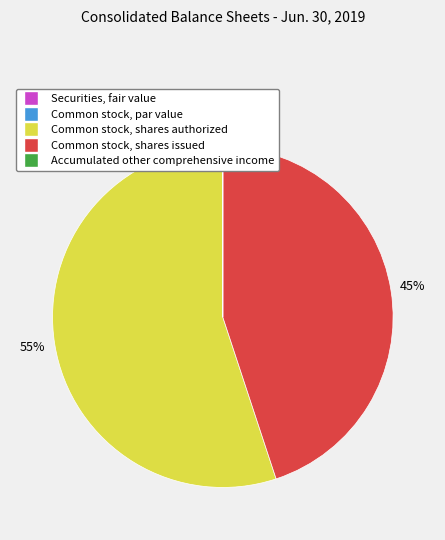

What portion of the pie excludes Securities, fair value?

100.0%